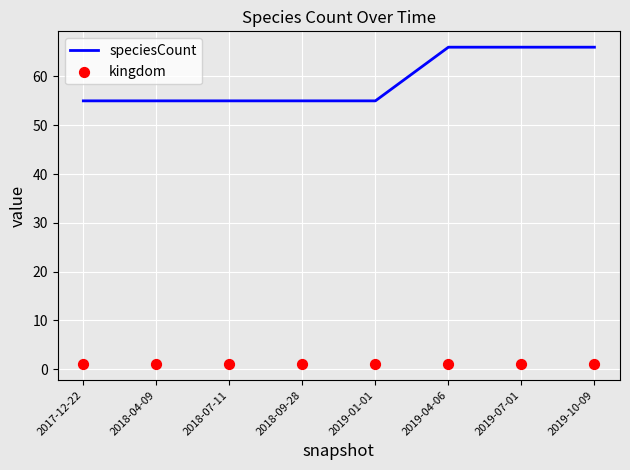

What is the total value across all series at 2019-01-01?

56